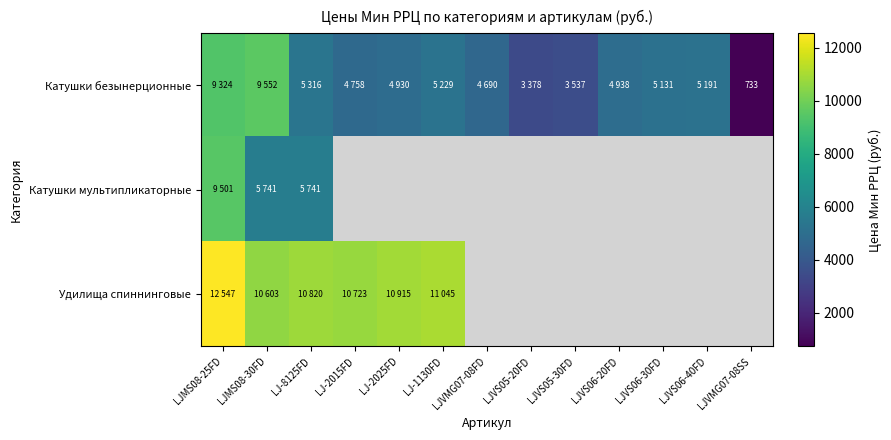

What is the sum of all Катушки безынерционные values?

66707